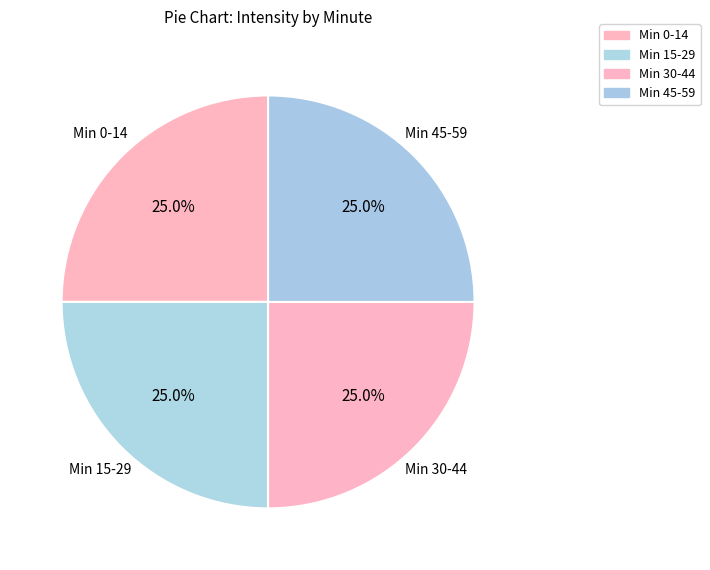

Rank the categories by value from lowest to highest.

1, 2, 0, 3